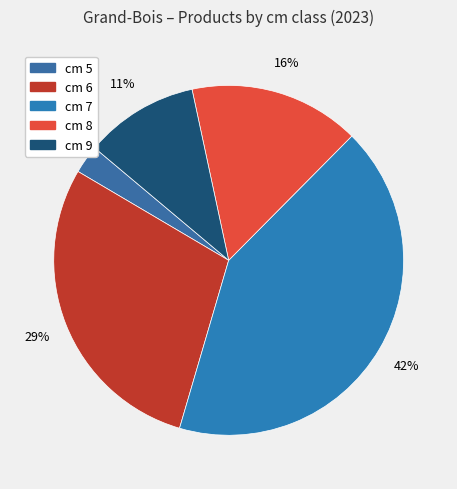

Count the number of slices in the pie.

5